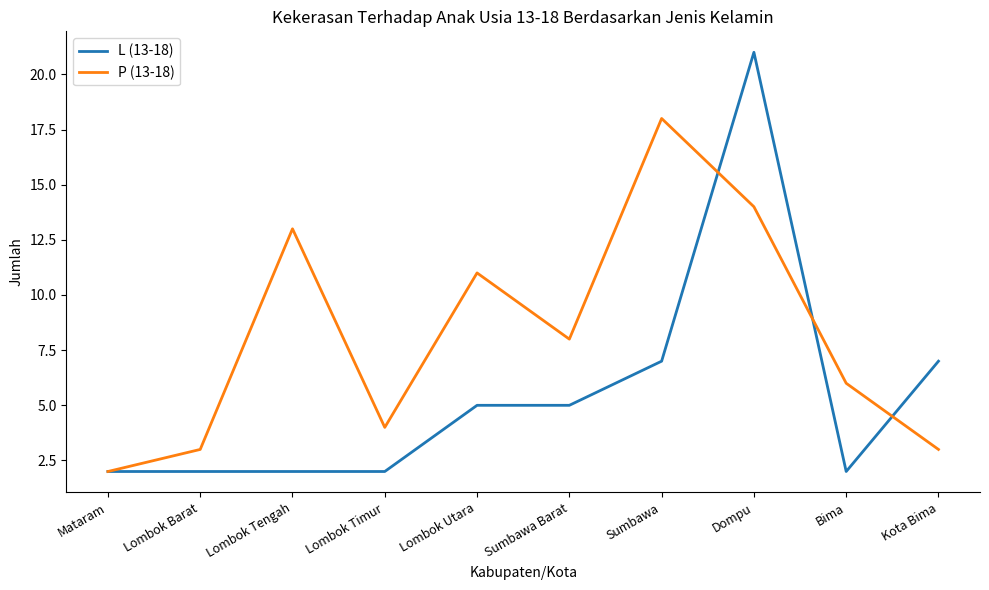

Read the L (13-18) value at Dompu.

21